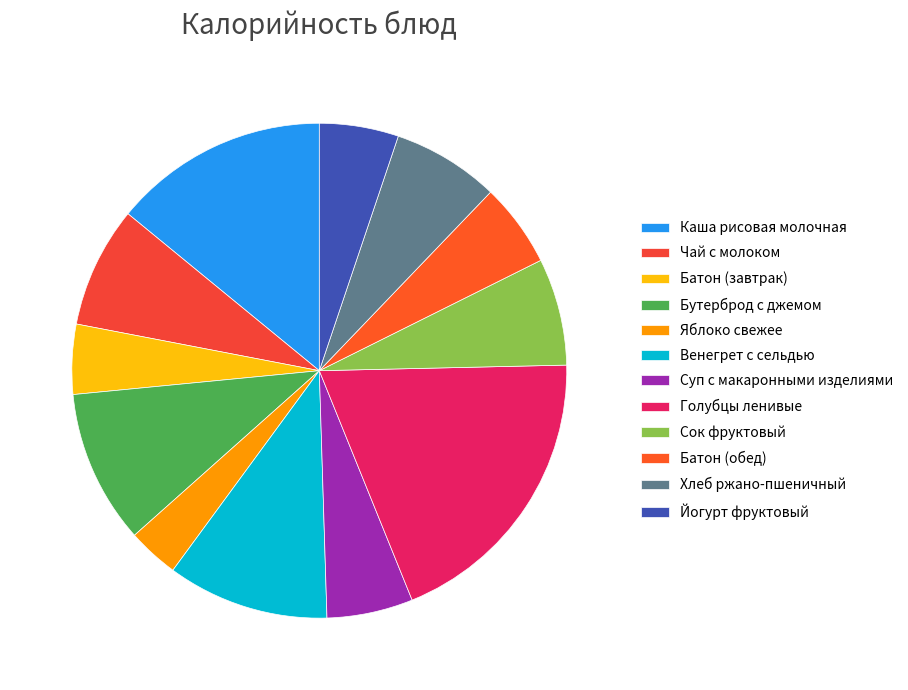

What is the largest slice in the pie chart?

Голубцы ленивые